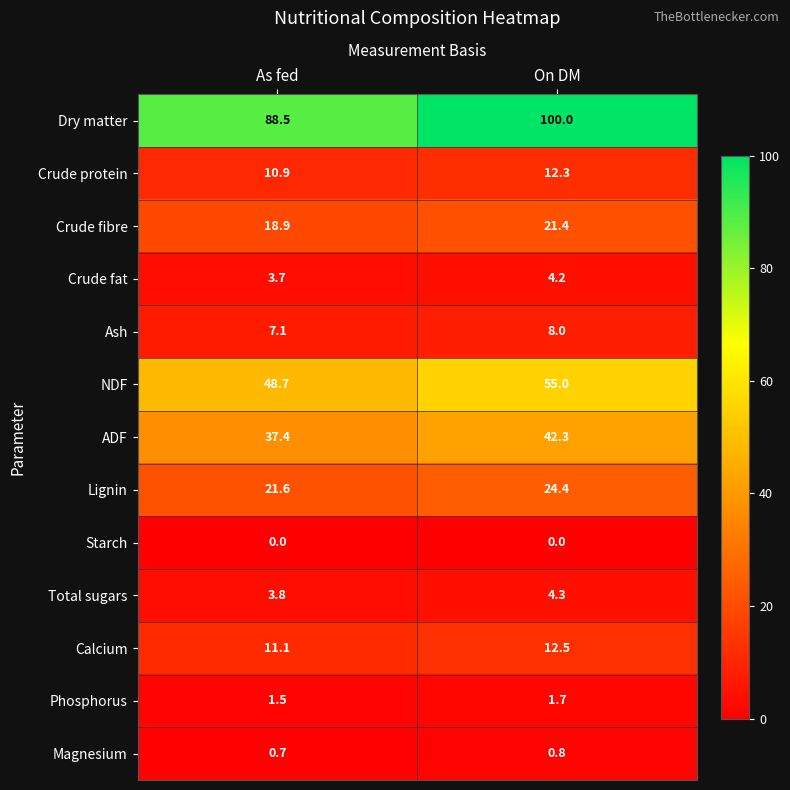

Reading right to left, transcribe all the data shown in this chart.

Dry matter: 100.0	88.5
Crude protein: 12.3	10.9
Crude fibre: 21.4	18.9
Crude fat: 4.2	3.7
Ash: 8.0	7.1
NDF: 55.0	48.7
ADF: 42.3	37.4
Lignin: 24.4	21.6
Starch: 0.0	0.0
Total sugars: 4.3	3.8
Calcium: 12.5	11.1
Phosphorus: 1.7	1.5
Magnesium: 0.8	0.7